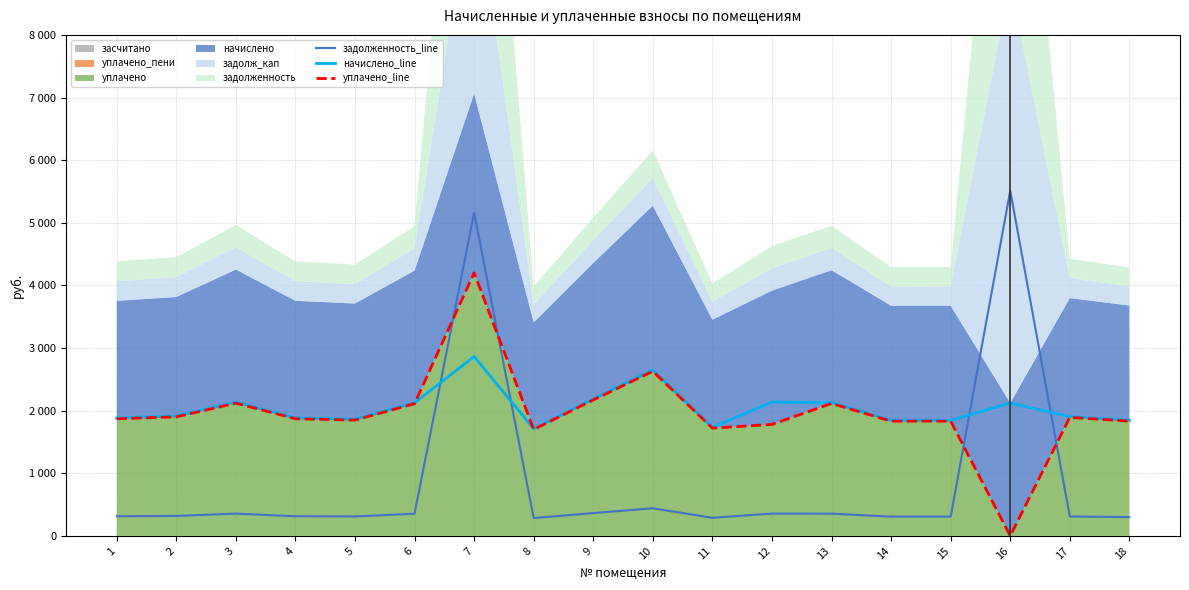

Reading left to right, extract all data points from this chart.

задолженность_line: 313.9	319.0	355.7	314.1	310.3	354.2	5161.8	285.1	364.3	441.0	288.7	356.0	354.8	307.4	307.4	5512.1	310.1	300.3
начислено_line: 1883.5	1913.8	2134.1	1883.5	1861.9	2125.4	2864.2	1710.7	2185.9	2646.0	1732.3	2136.2	2128.9	1844.6	1844.6	2121.1	1905.5	1845.5
уплачено_line: 1870.4	1900.5	2119.3	1870.4	1849.0	2110.7	4200.0	1698.8	2170.7	2627.6	1720.3	1780.2	2114.1	1831.8	1831.8	0.0	1892.3	1832.7